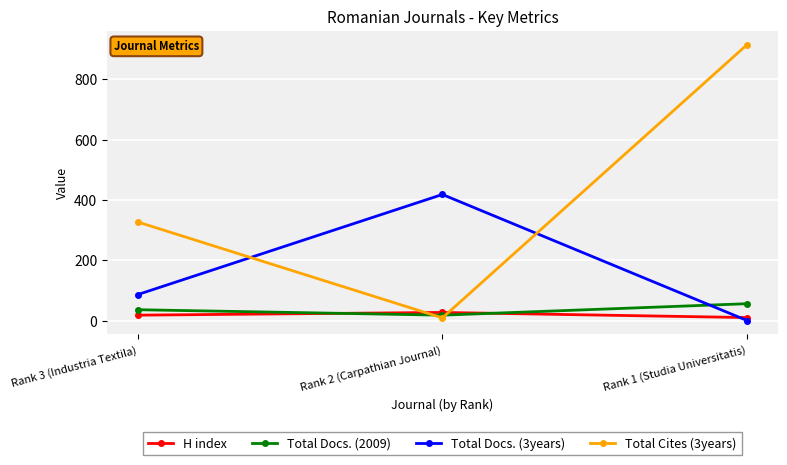

Which series has the largest total across all categories?

Total Cites (3years)